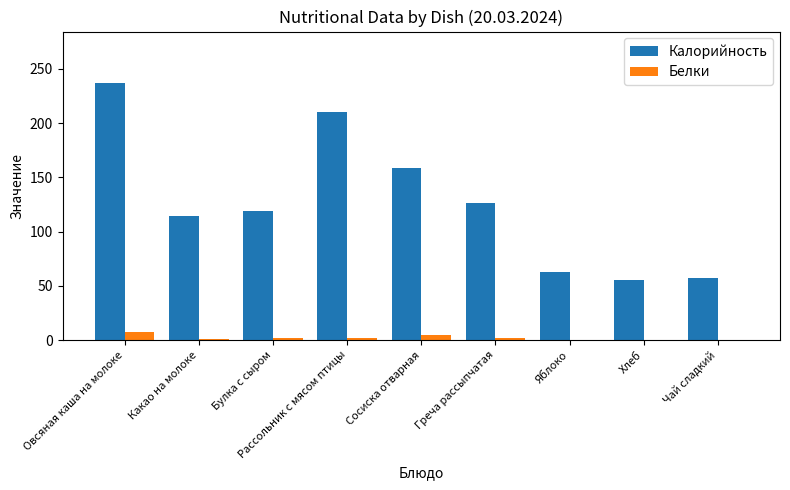

Which category has the highest value across all series?

Овсяная каша на молоке